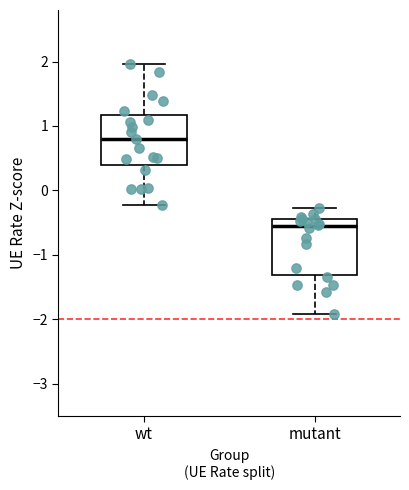

Where does the lower whisker of the box for mutant end on the y-axis? The values are not printed on the chart, so give them approximately, as read against the axis.

-1.9